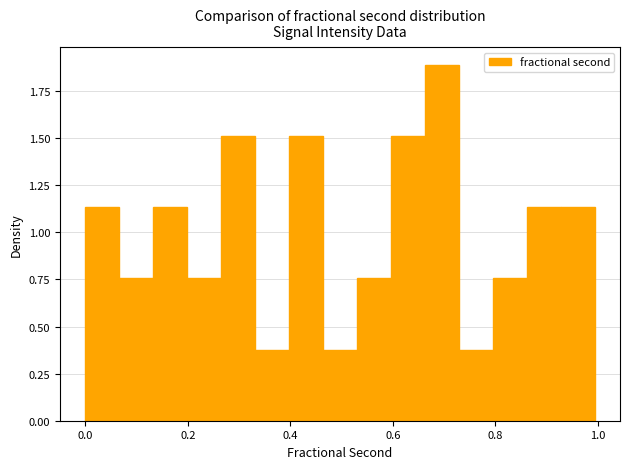

Around what value on the x-axis is the tallest bar? Give the approximate position of its centre, as read against the axis.

0.70